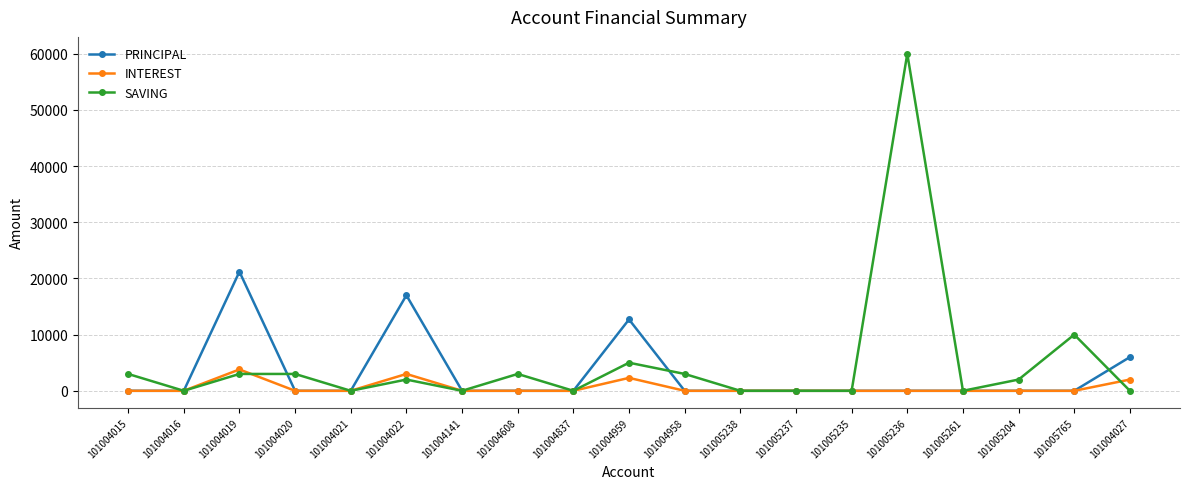

What is the label of the 2nd point from the left?

101004016